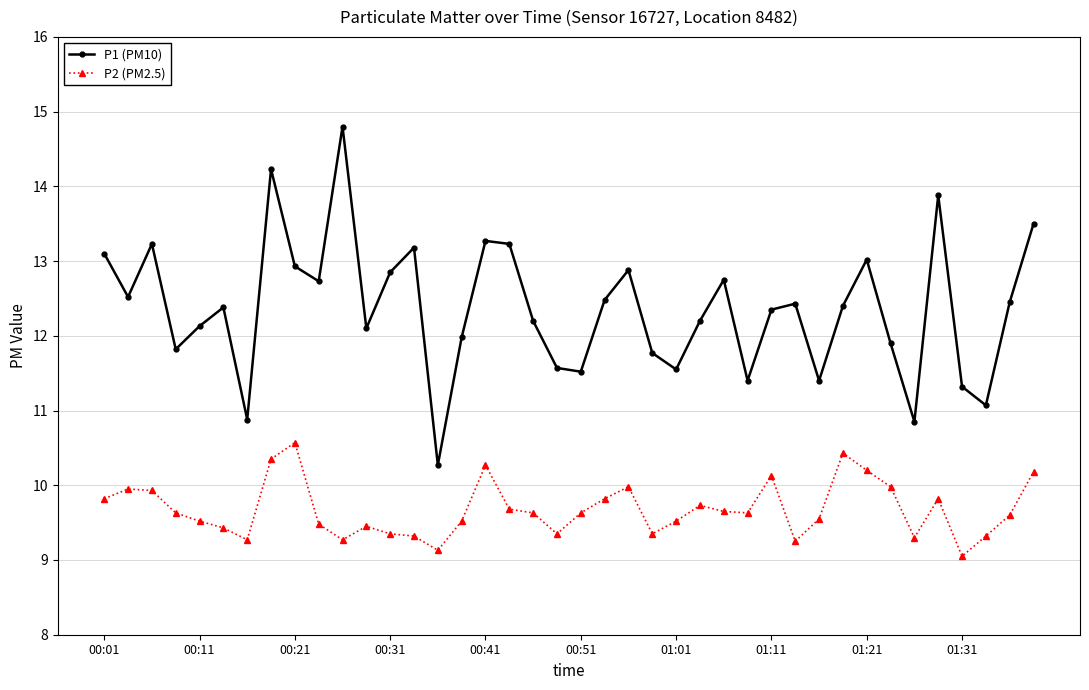

What is the difference between the maximum and minimum values in the P2 (PM2.5) series?

1.5